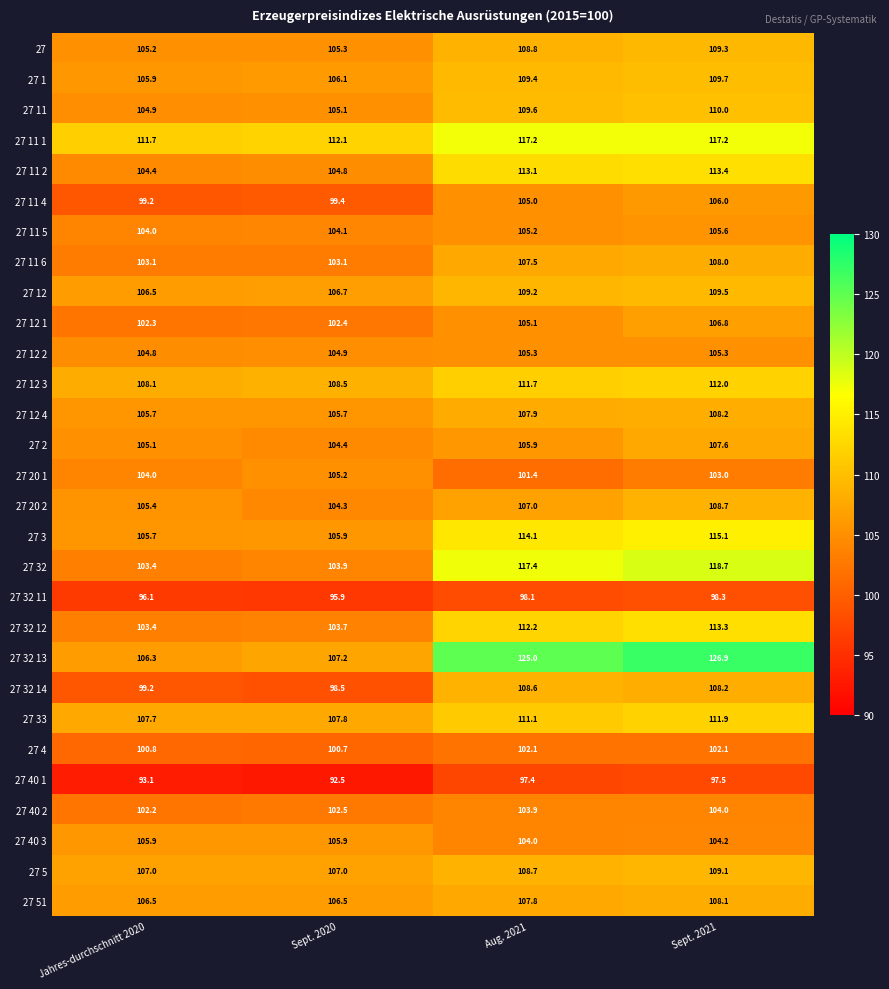

What is the sum of all 27 20 1 values?

413.6